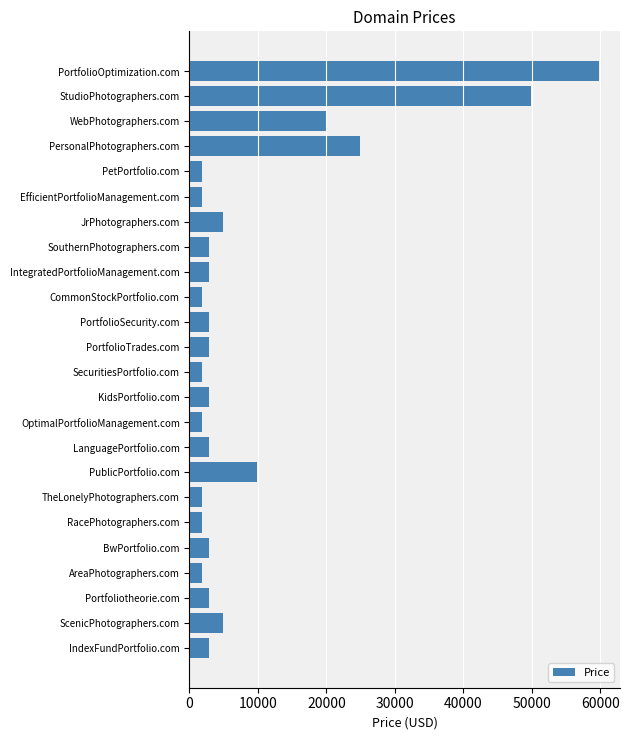

Reading top to bottom, extract all data points from this chart.

59888	49888	19888	24888	1888	1888	4888	2888	2888	1888	2888	2888	1888	2888	1888	2888	9888	1888	1888	2888	1888	2888	4888	2888